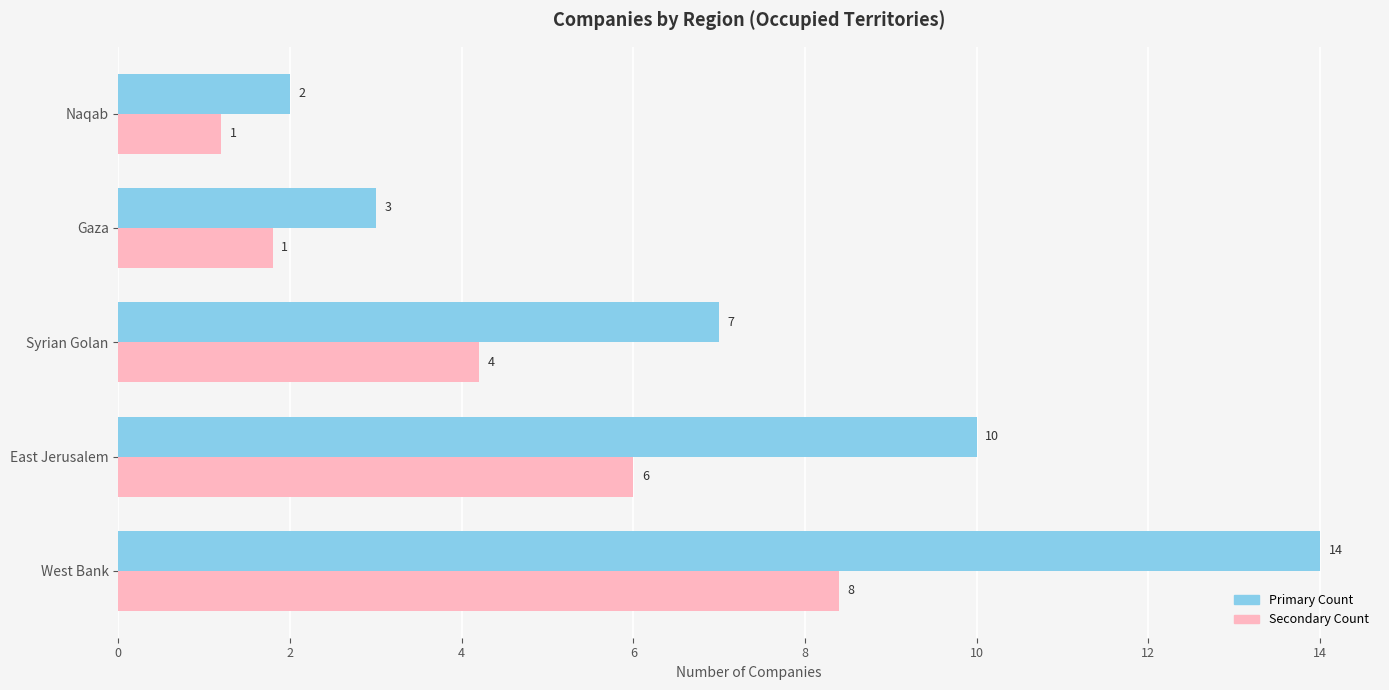

Which label corresponds to the largest value in the chart?

West Bank